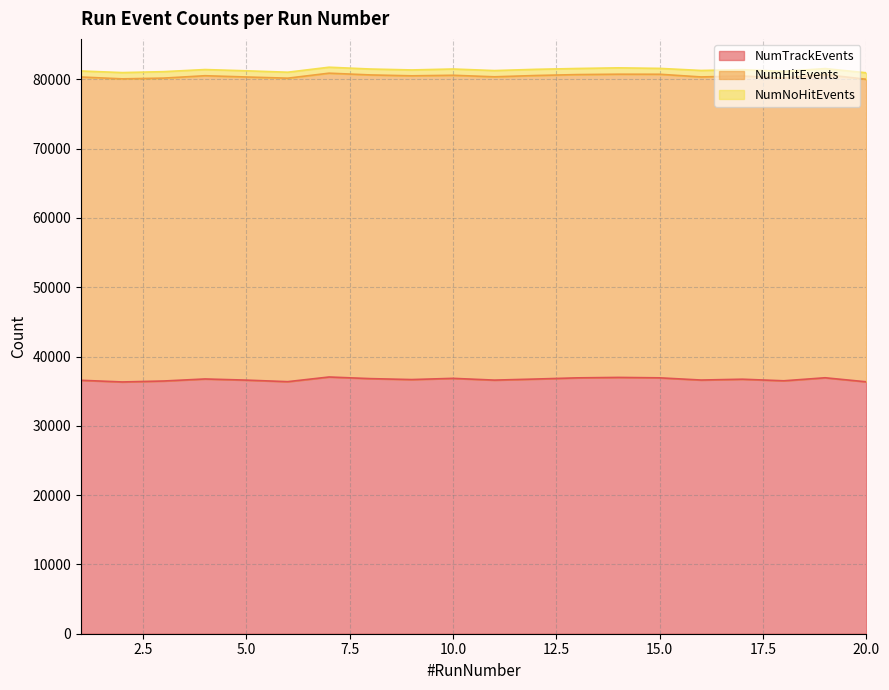

True or false: NumNoHitEvents and NumHitEvents intersect in this chart.

False